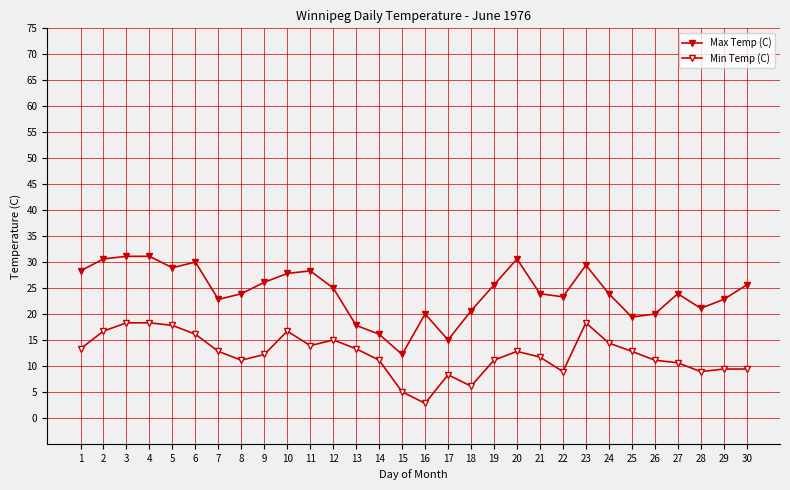

Count the number of categories in the chart.

30